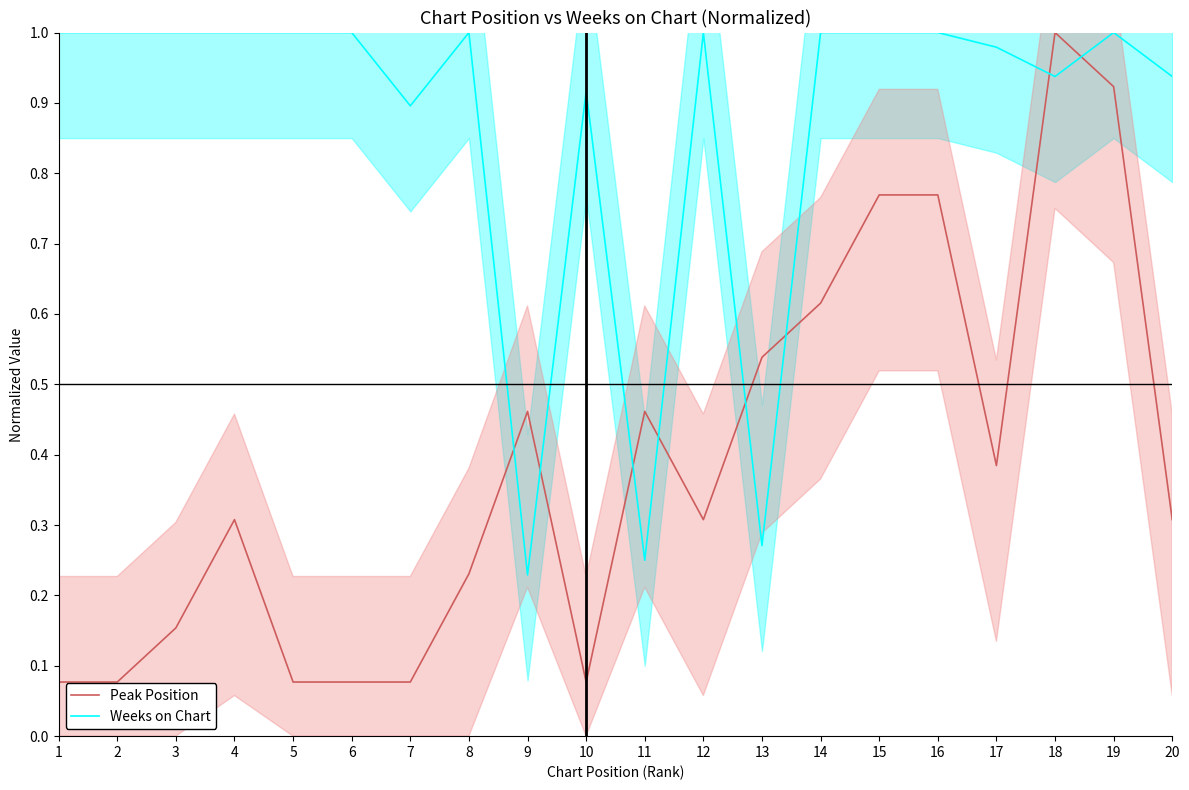

Is the value of Weeks on Chart at 2 greater than the value of Peak Position at 18?

No